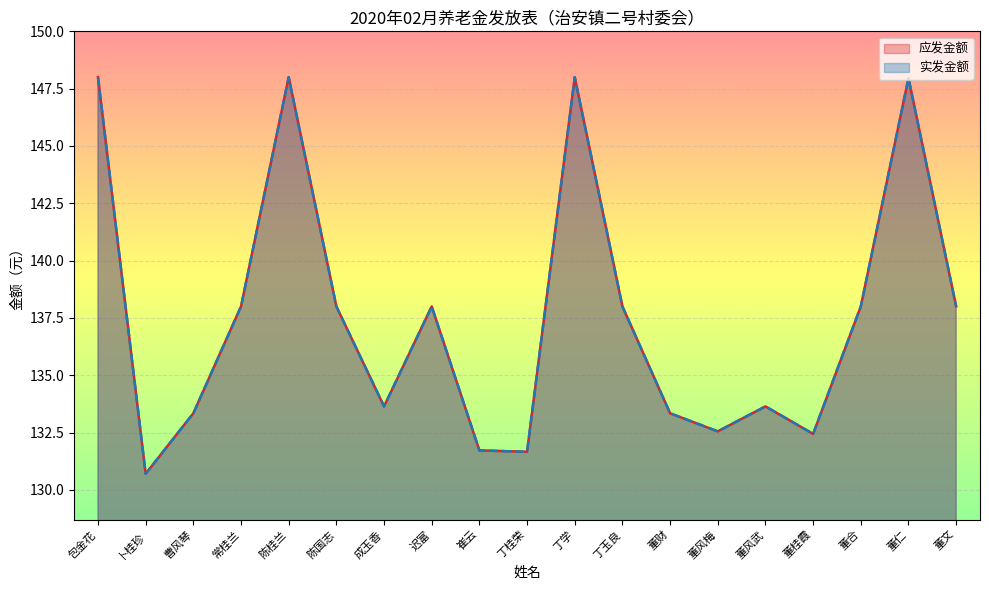

What is the label of the 15th point from the left?

董风武